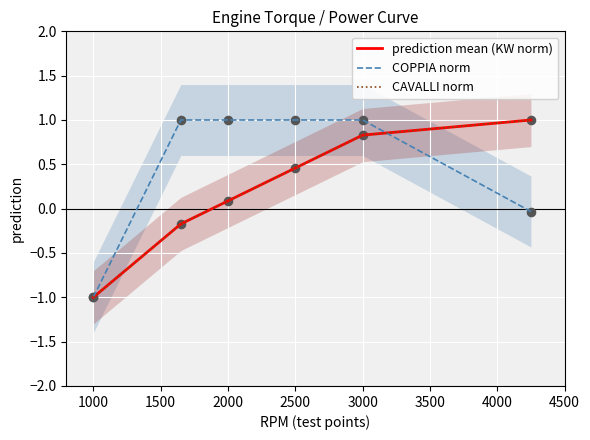

Which series reaches the maximum Y coordinate?

prediction mean (KW norm)